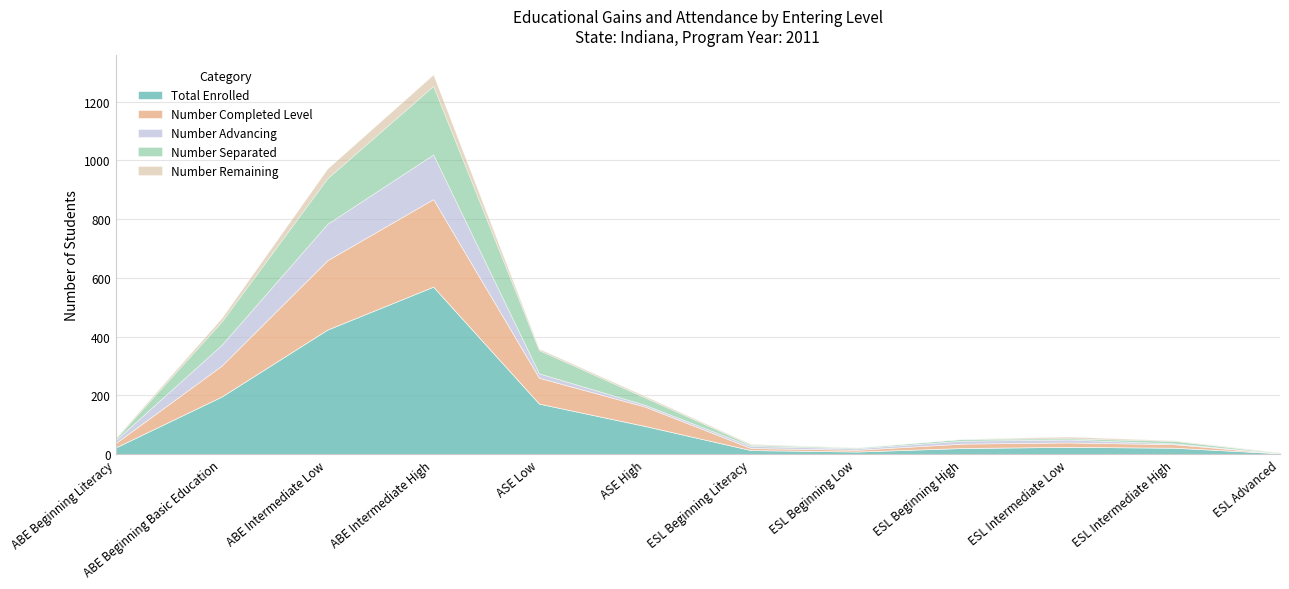

Which has a higher value, ABE Beginning Basic Education or ABE Intermediate Low?

ABE Intermediate Low